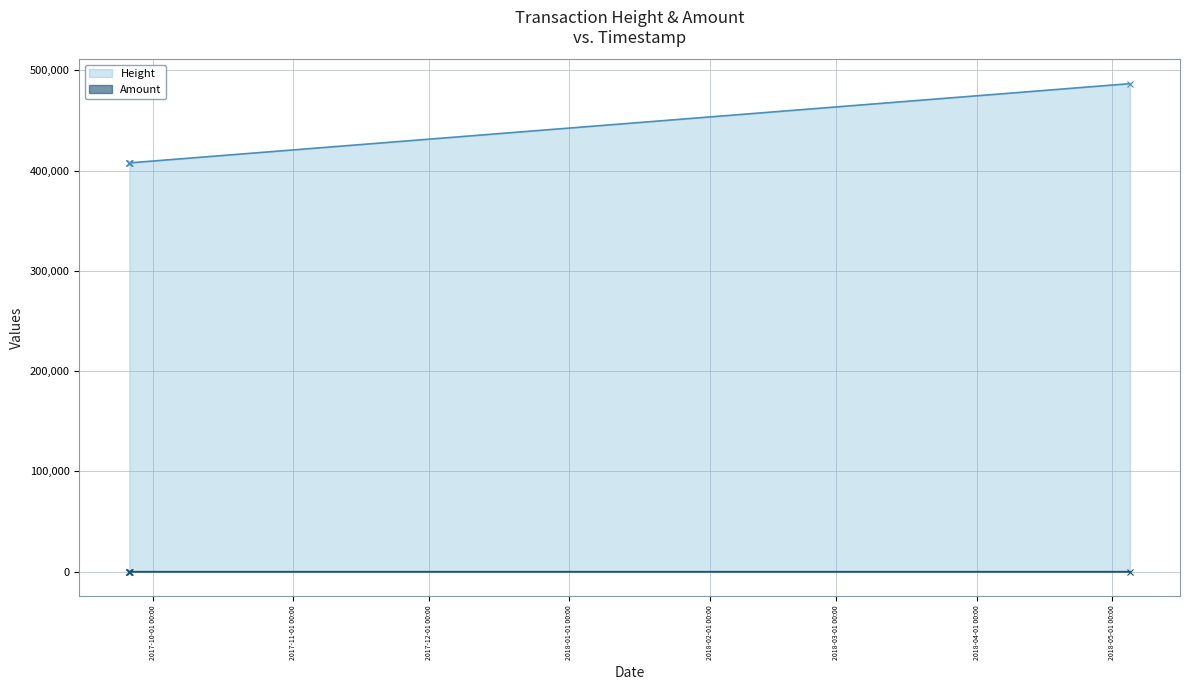

True or false: Height has more than 1 points higher than both neighbors.

False